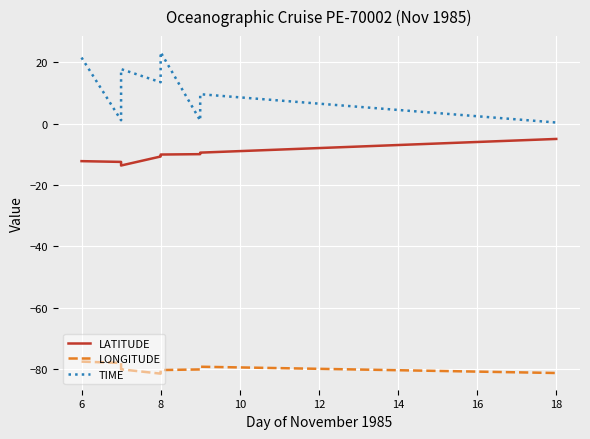

Reading left to right, what are all the values shown in this chart?

LATITUDE: -12.2	-12.5	-12.6	-12.7	-13.0	-13.1	-13.3	-13.5	-13.7	-10.7	-10.6	-10.4	-10.2	-10.1	-10.0	-9.9	-9.8	-9.5	-5.0
LONGITUDE: -77.6	-78.0	-78.2	-78.4	-78.9	-79.2	-79.5	-79.8	-80.1	-81.5	-81.2	-80.9	-80.6	-80.3	-80.1	-80.0	-79.9	-79.2	-81.3
TIME: 21.5	1.1	2.8	4.4	7.9	10.8	13.3	15.6	17.8	13.5	16.1	18.1	20.7	23.3	1.0	3.1	4.7	9.6	0.3